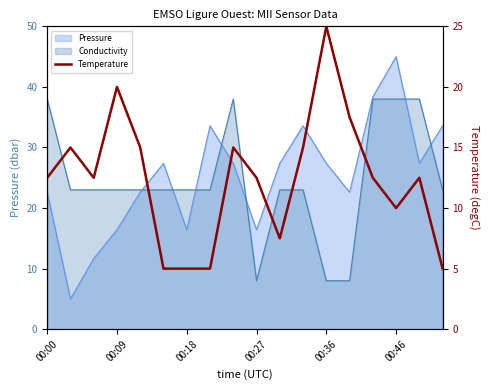

What is the difference between the maximum and minimum values?

20.0